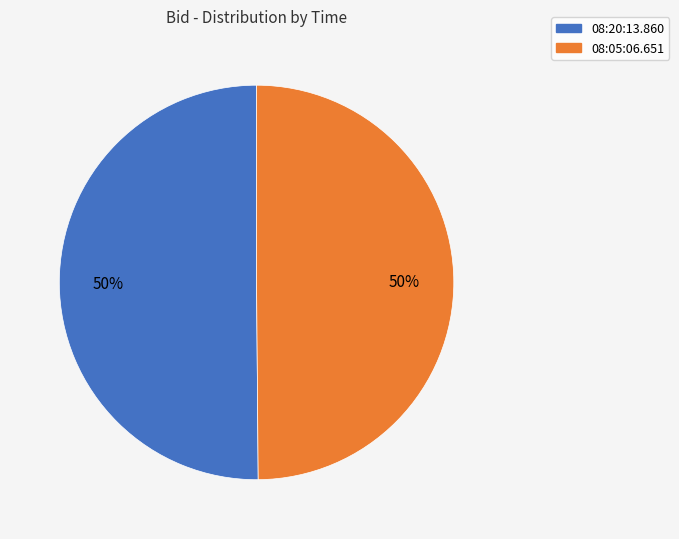

To the nearest percent, what is the combined percentage of 08:20:13.860 and 08:05:06.651?

100%